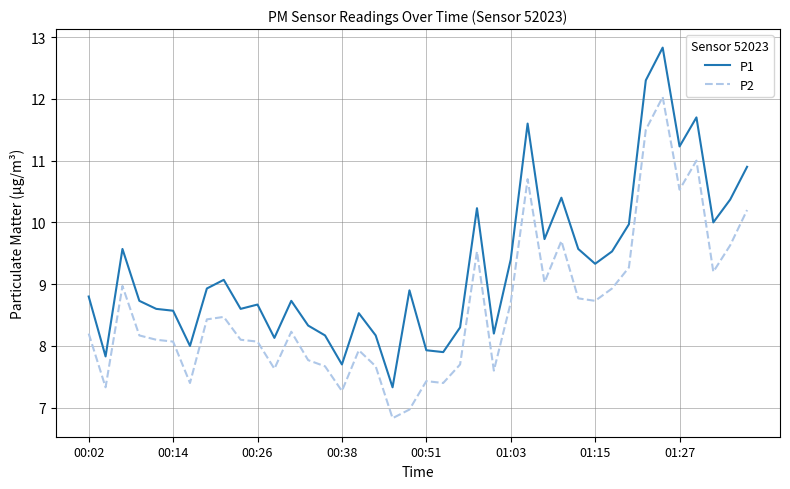

What is the smallest value displayed?

6.8